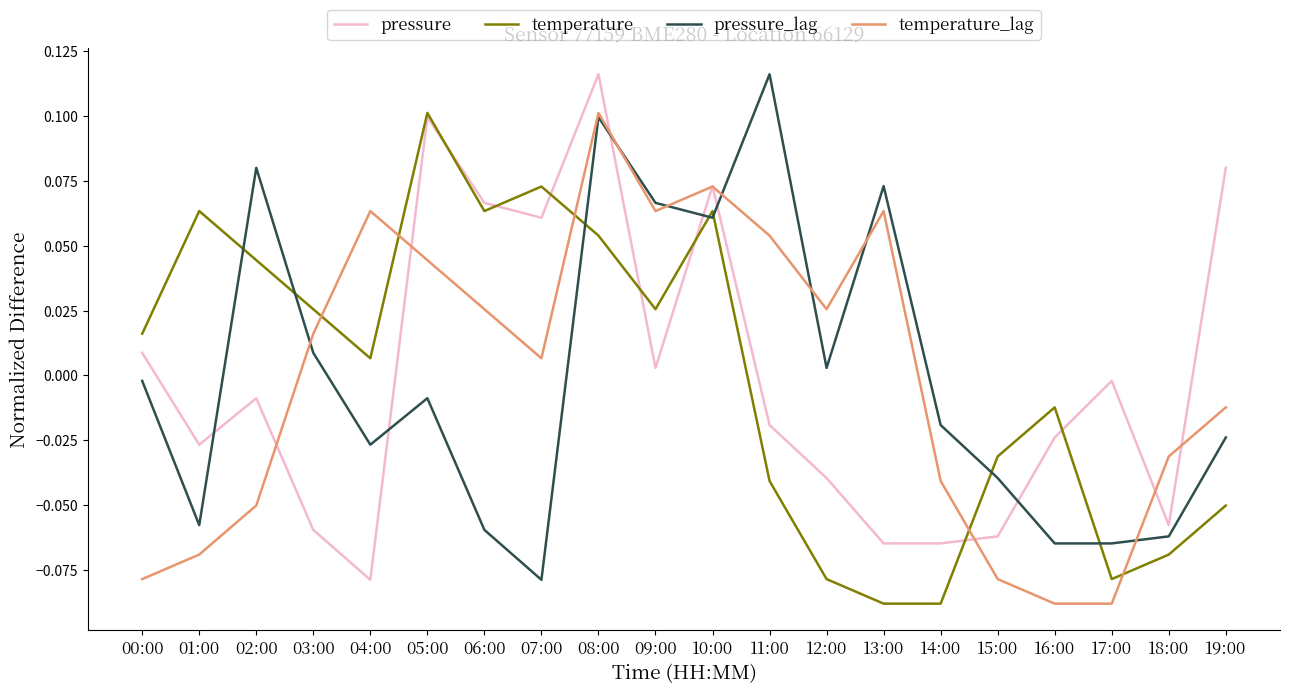

True or false: pressure_lag has more than 2 interior local peaks.

True